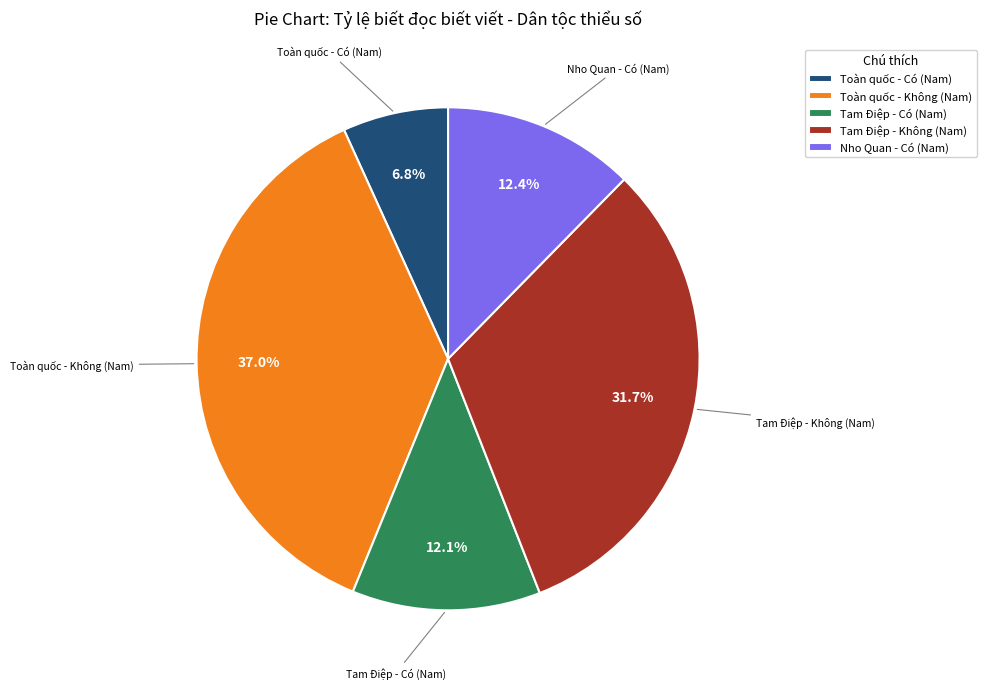

Approximately how many times larger is the value at Toàn quốc - Có (Nam) compared to Nho Quan - Có (Nam)?

0.5